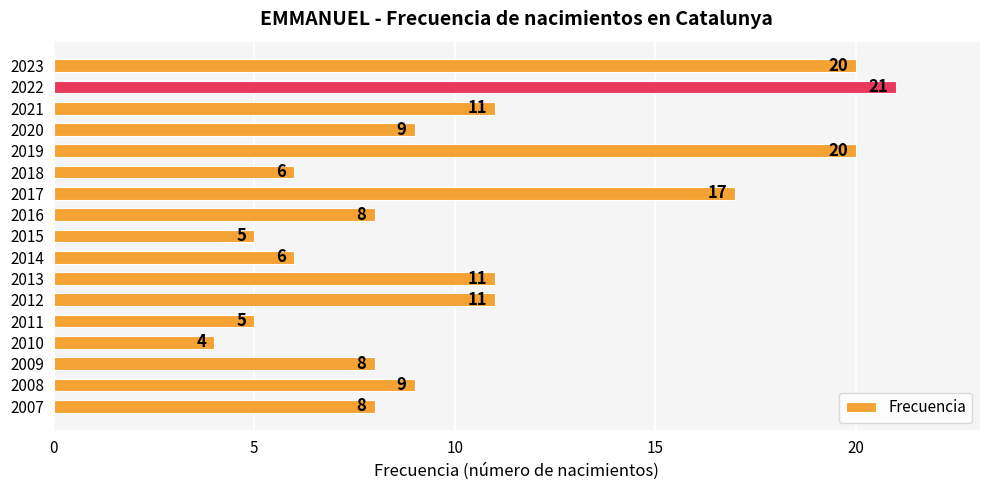

Reading top to bottom, extract all data points from this chart.

2023=20	2022=21	2021=11	2020=9	2019=20	2018=6	2017=17	2016=8	2015=5	2014=6	2013=11	2012=11	2011=5	2010=4	2009=8	2008=9	2007=8